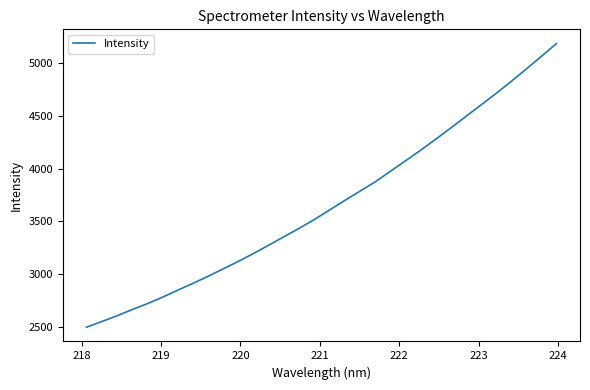

What is the smallest value displayed?

2496.7